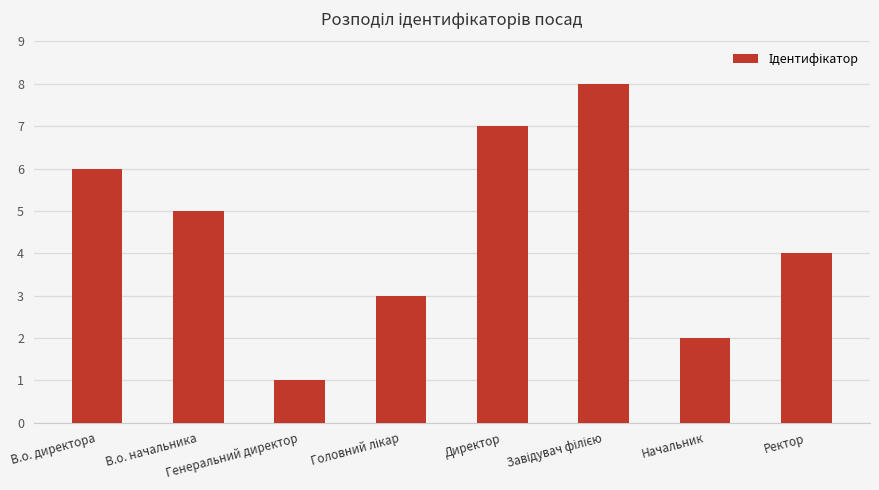

What is the sum of all values?

36